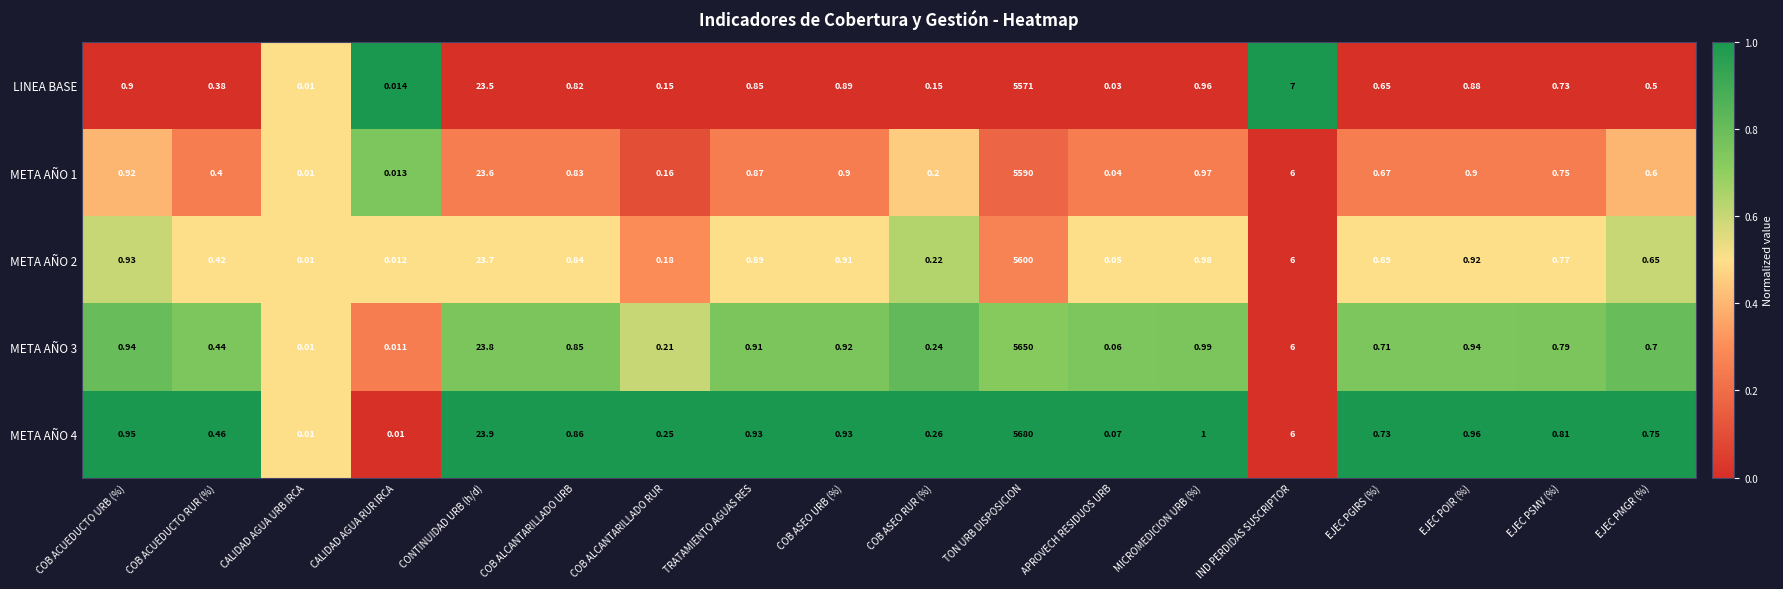

Where is META AÑO 1 nearest to the value 2795?

CONTINUIDAD URB (h/d)